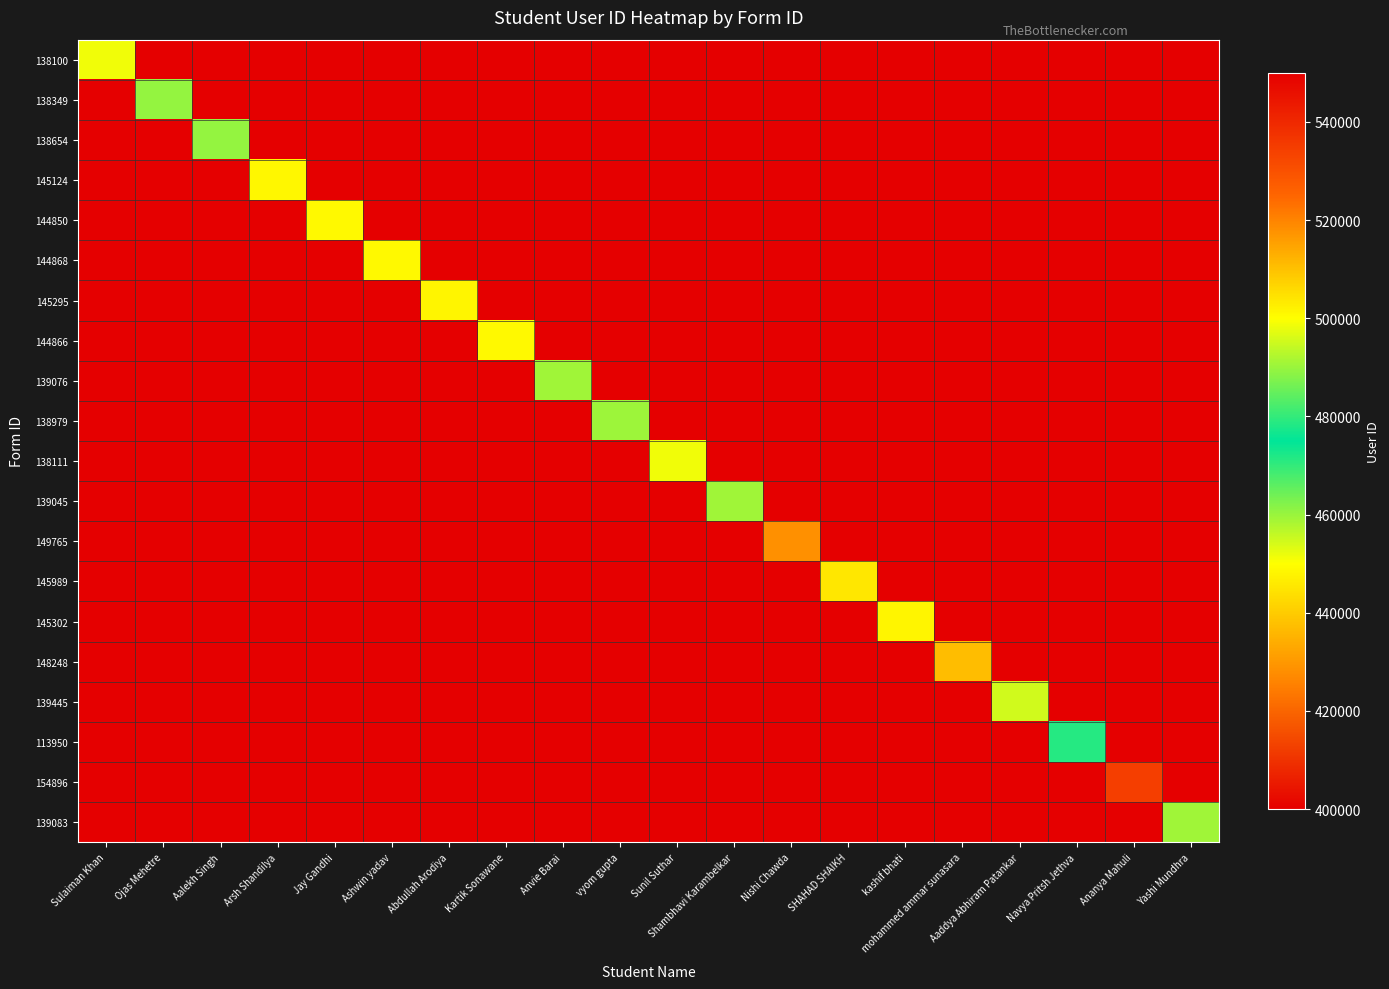

The value of 145302 at Nishi Chawda is 0. True or false?

True